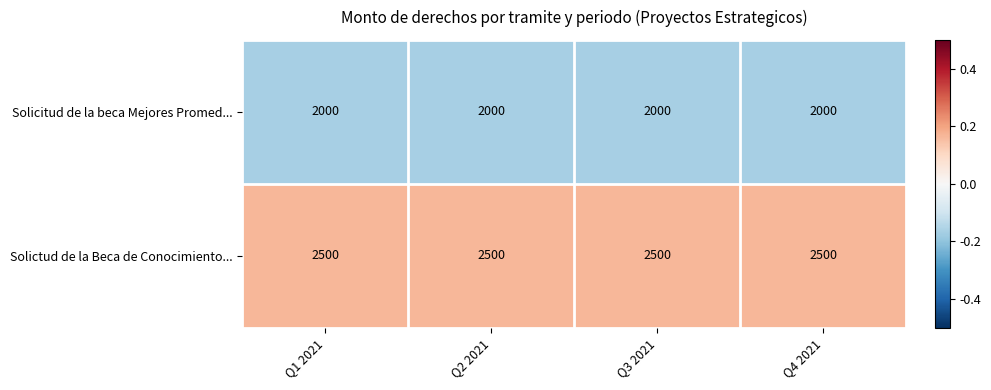

What is the maximum value for Solictud de la Beca de Conocimiento...?

2500